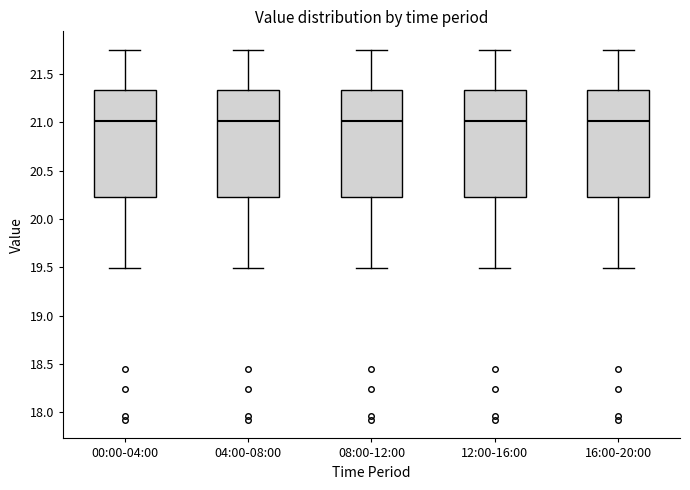

Reading left to right, read every box against the y-axis: the position of its median line, the range the box covers, and the ends of its whiskers. The values are not printed on the chart, so give them approximately, as read against the axis.

00:00-04:00: median 21.00, box 20.25 to 21.35, whiskers 19.50 to 21.75
04:00-08:00: median 21.00, box 20.25 to 21.35, whiskers 19.50 to 21.75
08:00-12:00: median 21.00, box 20.25 to 21.35, whiskers 19.50 to 21.75
12:00-16:00: median 21.00, box 20.25 to 21.35, whiskers 19.50 to 21.75
16:00-20:00: median 21.00, box 20.25 to 21.35, whiskers 19.50 to 21.75